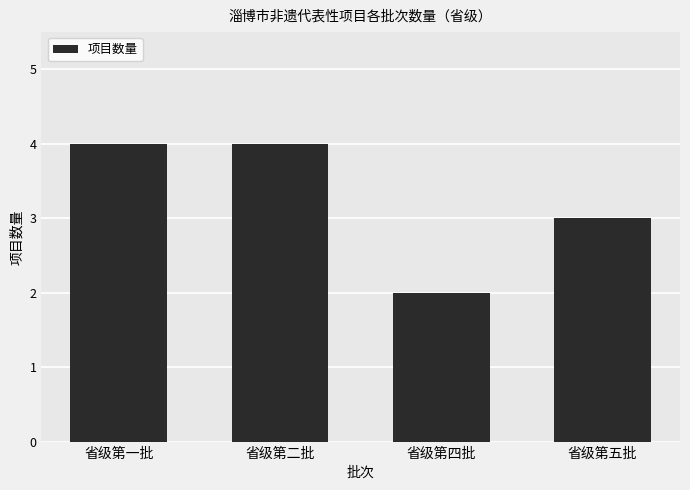

Is it true that the value at 省级第五批 is 3?

True